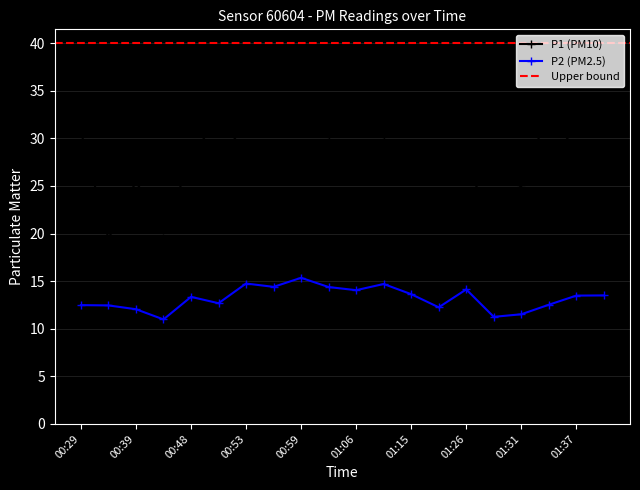

Reading right to left, extract all data points from this chart.

P1: 26.4	28.6	32.9	25.1	21.2	27.1	28.4	26.6	29.9	29.1	29.9	29.2	27.6	28.2	32.5	27.8	20.4	25.5	19.4	30.7
P2: 13.5	13.5	12.5	11.5	11.2	14.1	12.2	13.6	14.7	14.1	14.4	15.3	14.4	14.8	12.7	13.3	11.0	12.1	12.4	12.5